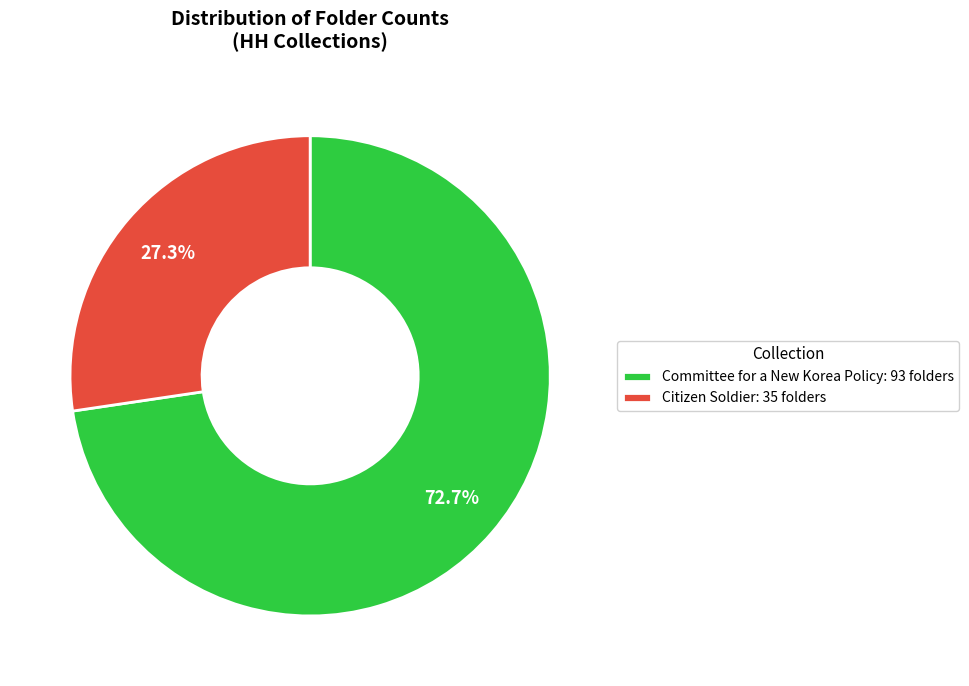

Is it true that Citizen Soldier is 16% of the pie?

False